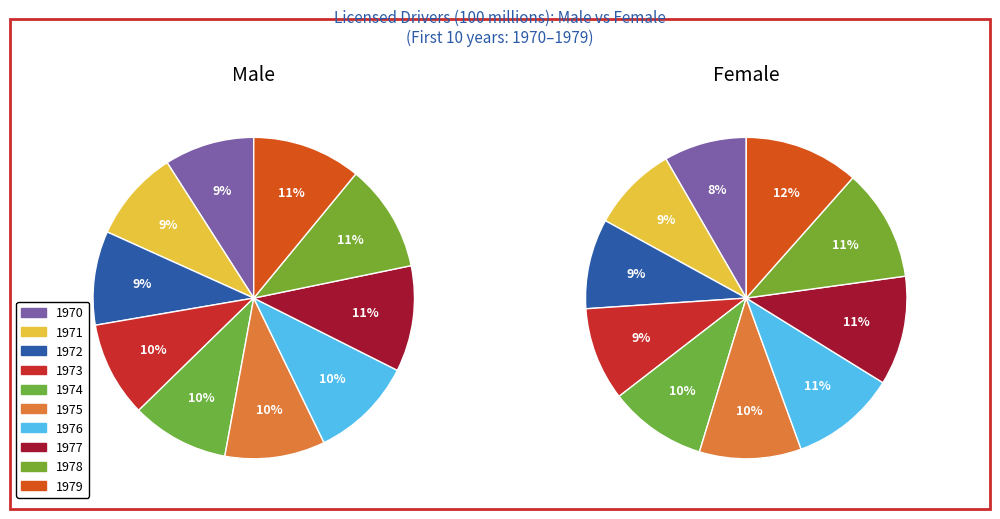

To the nearest percent, what is the average slice percentage?

10%